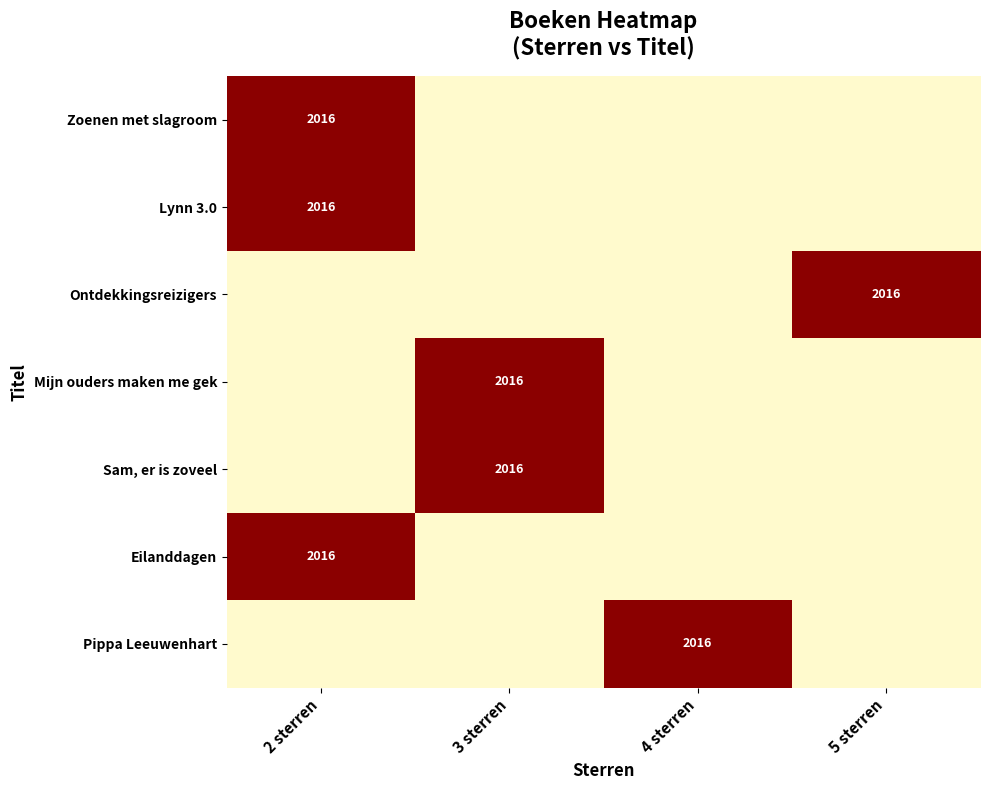

True or false: Lynn 3.0 has a value of 2016 at 2 sterren.

True